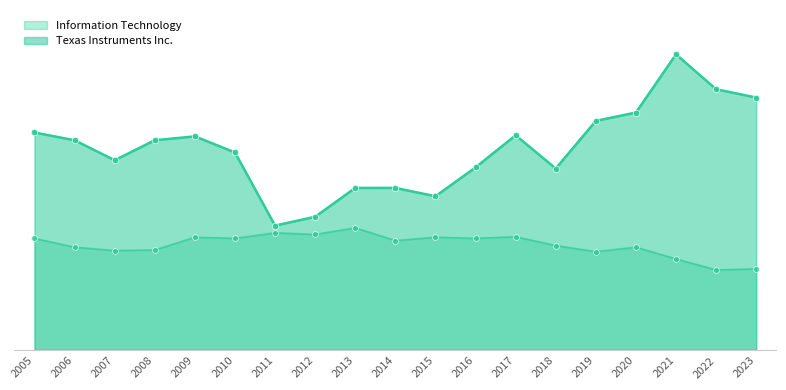

At how many categories does at least one series exceed 4?

5